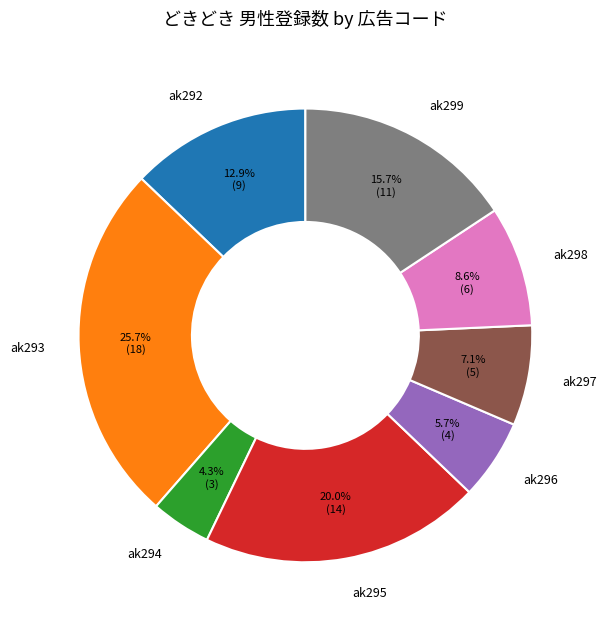

Does any single category account for the majority?

No